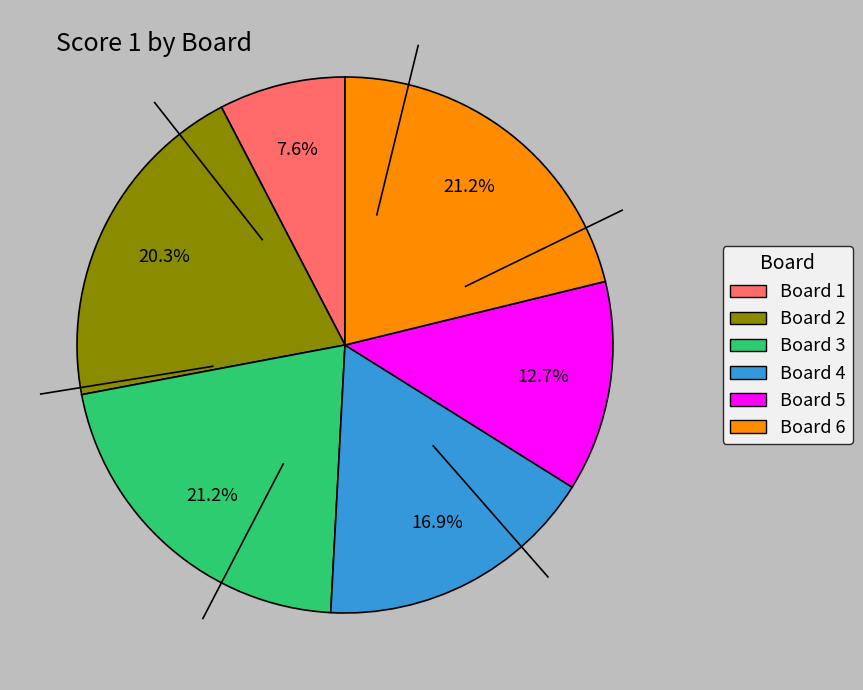

What portion of the pie excludes Board 1?

92.4%